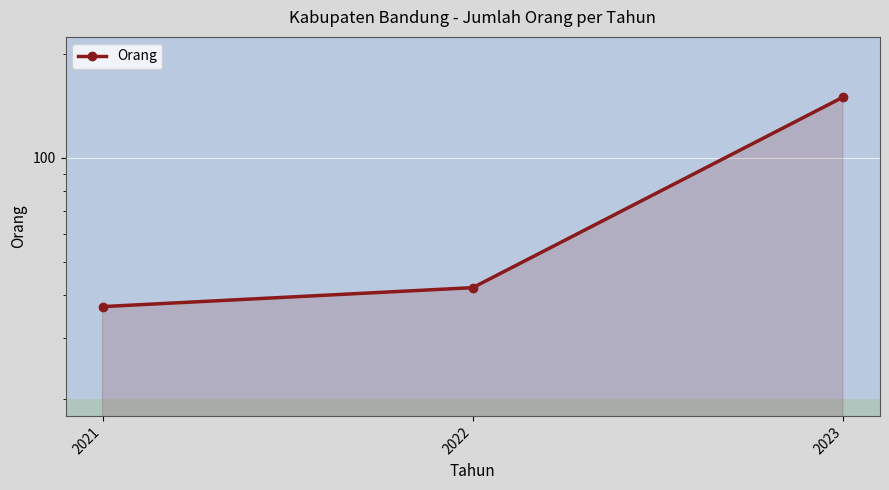

True or false: the data shows 150 at 2023.

True